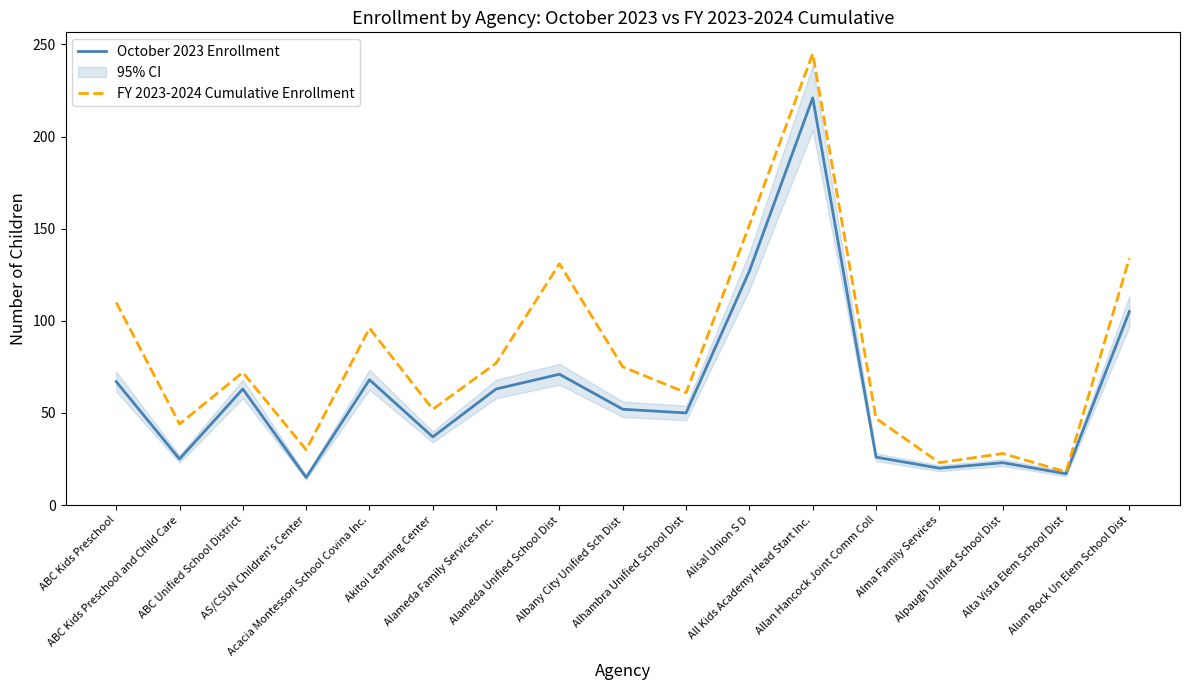

True or false: FY 2023-2024 Cumulative Enrollment and October 2023 Enrollment intersect in this chart.

False